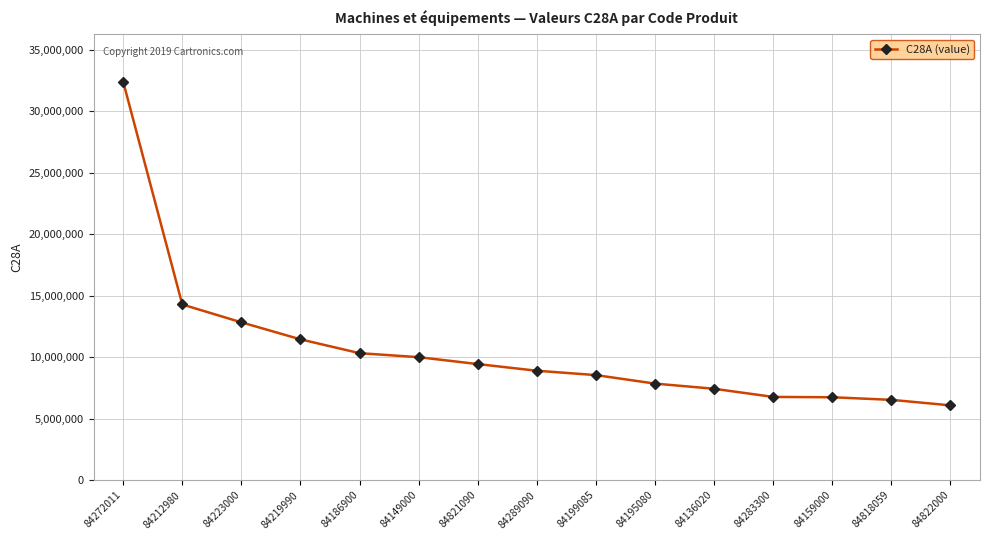

The chart shows a value of 1927806 at 84818059. True or false?

False